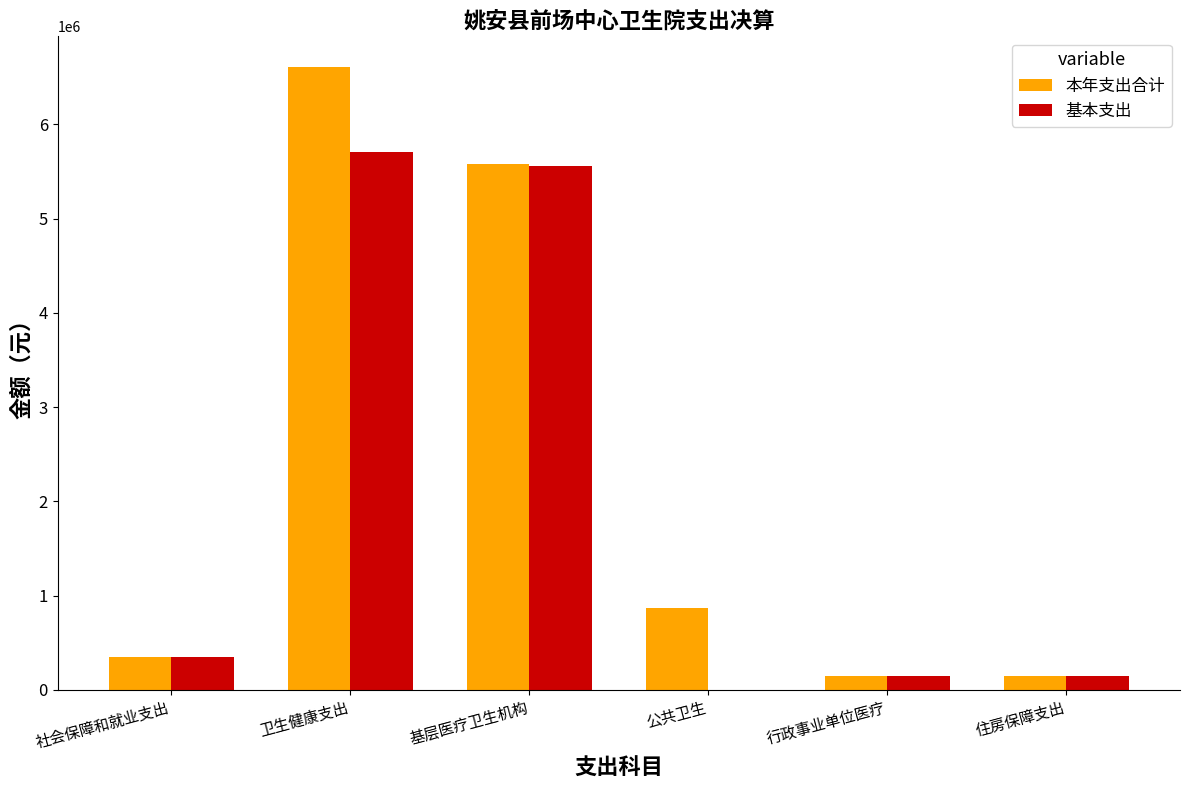

What is the difference between the 本年支出合计 values at 基层医疗卫生机构 and 公共卫生?

4714877.3